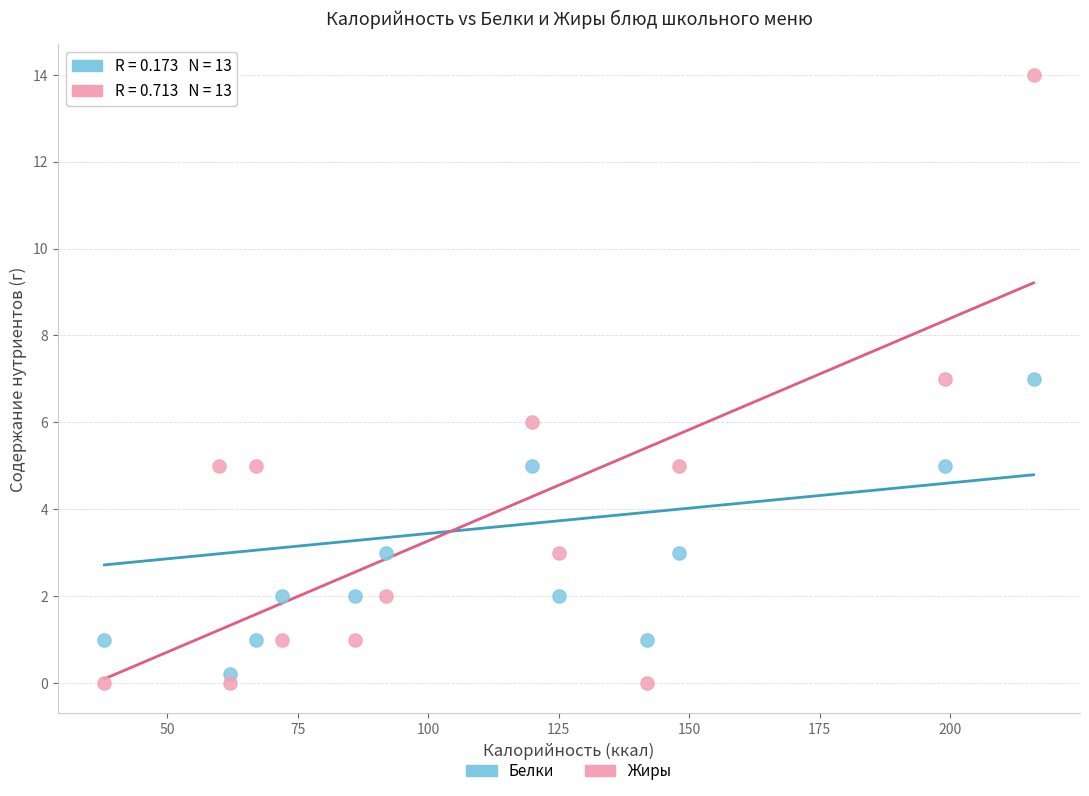

Across all data points, what is the range of X values (max minus min)?

178.0